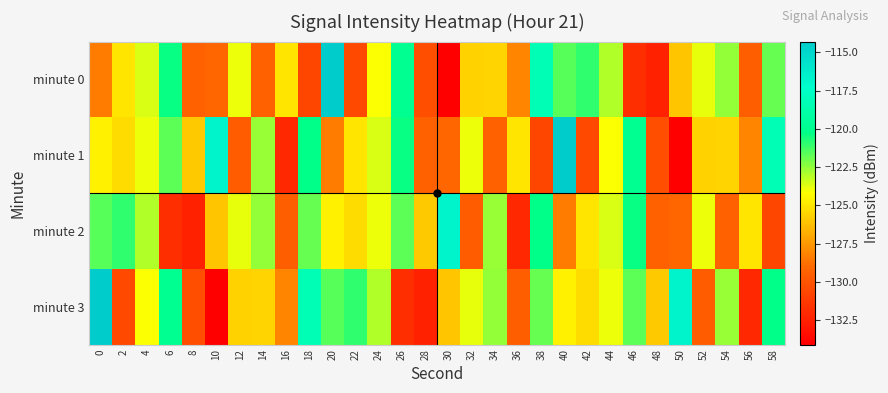

What is the total value across all series at 0?

-488.9